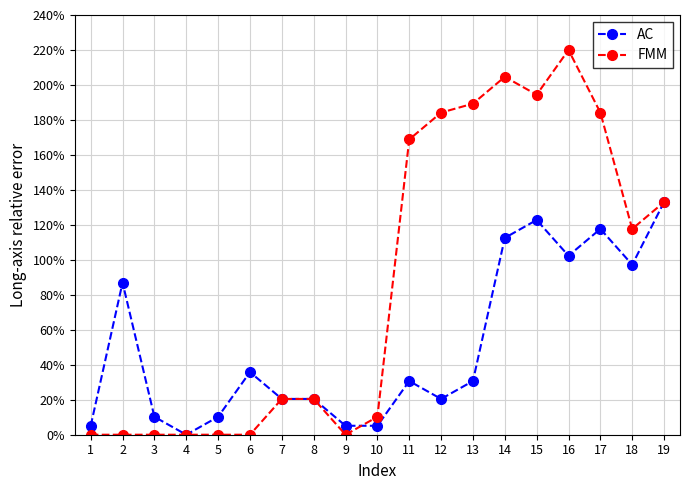

True or false: AC has more than 0 points higher than both neighbors.

True